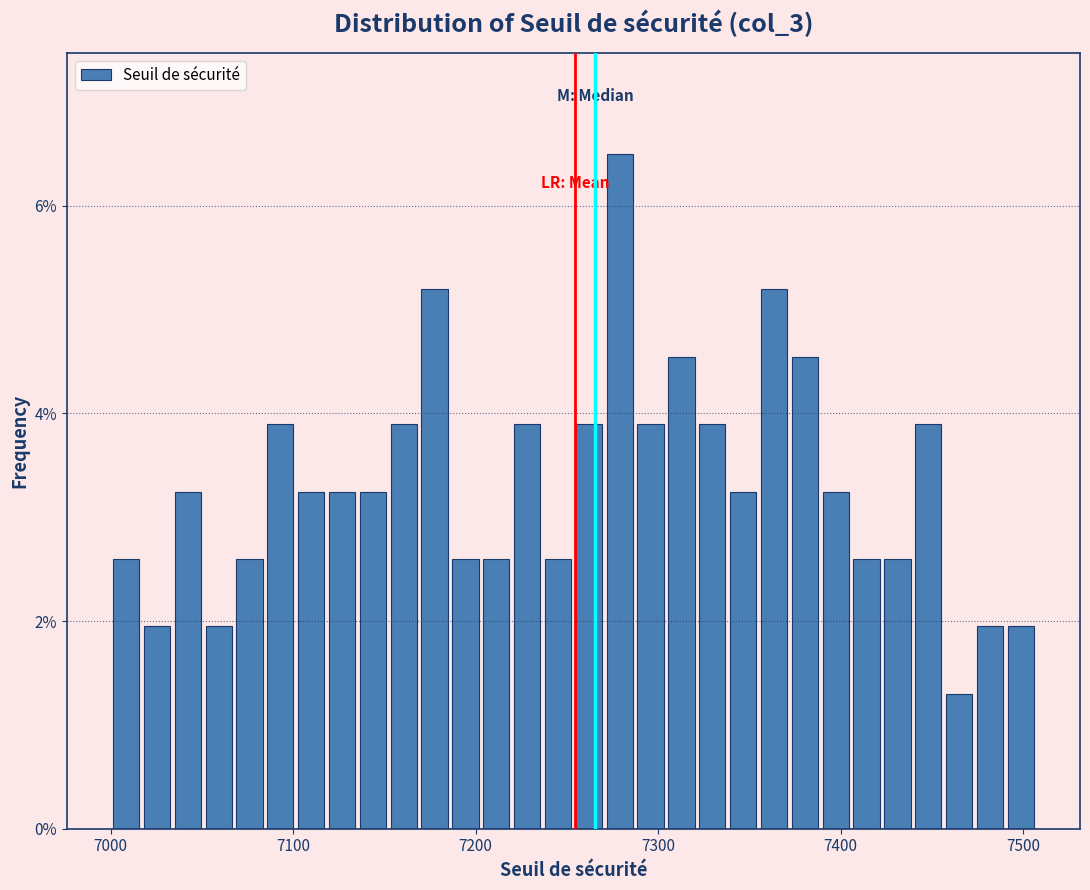

Read against the x-axis, roughly where is the centre of the tallest bar?

7280